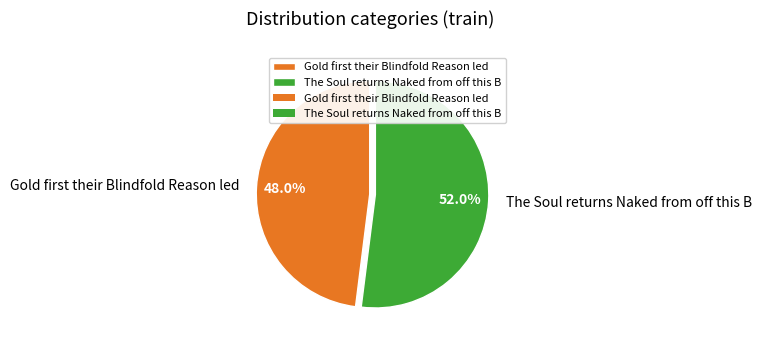

Does any single category account for the majority?

Yes